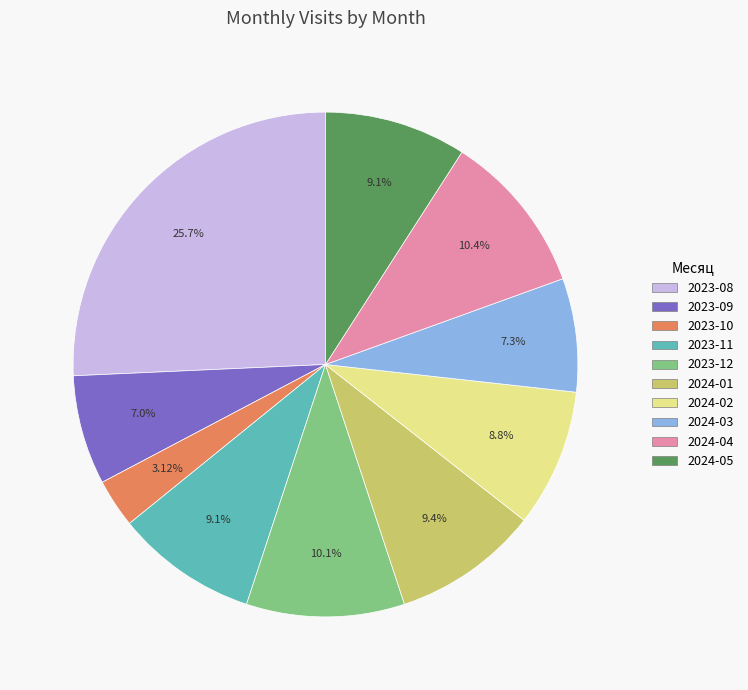

What is the smallest slice in the pie chart?

2023-10